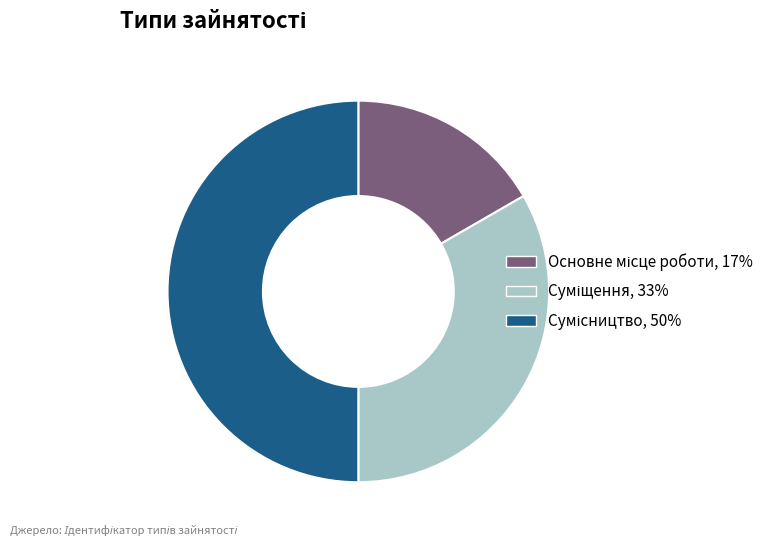

To the nearest percent, what is the difference between the Сумісництво and Суміщення slice percentages?

17%